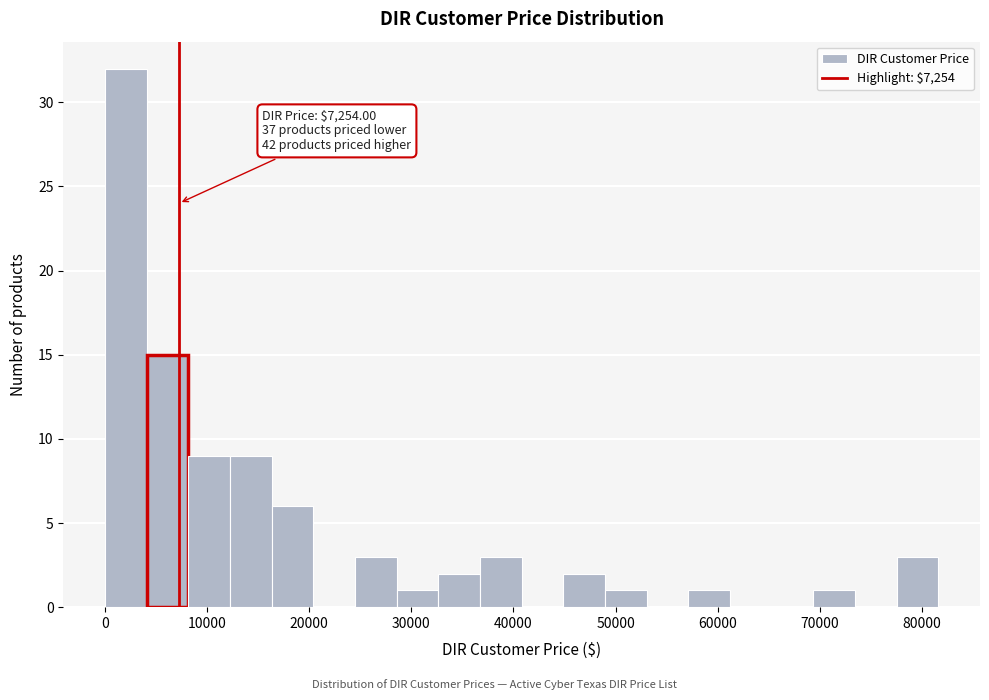

Over which range of the x-axis is the bar tallest?

0 to 4000